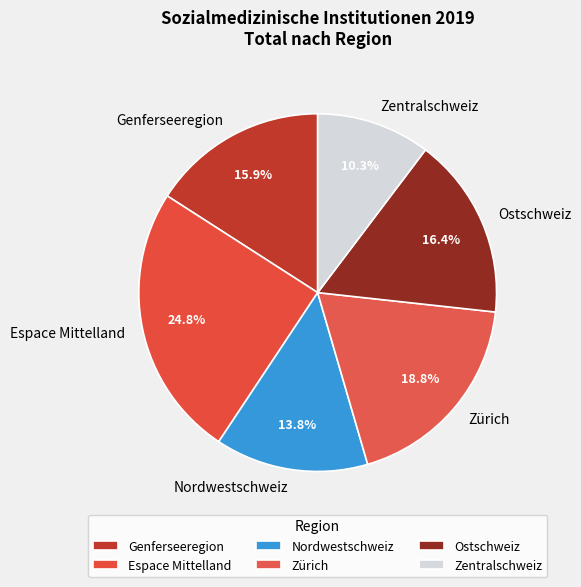

Is there any slice that represents more than half of the pie?

No